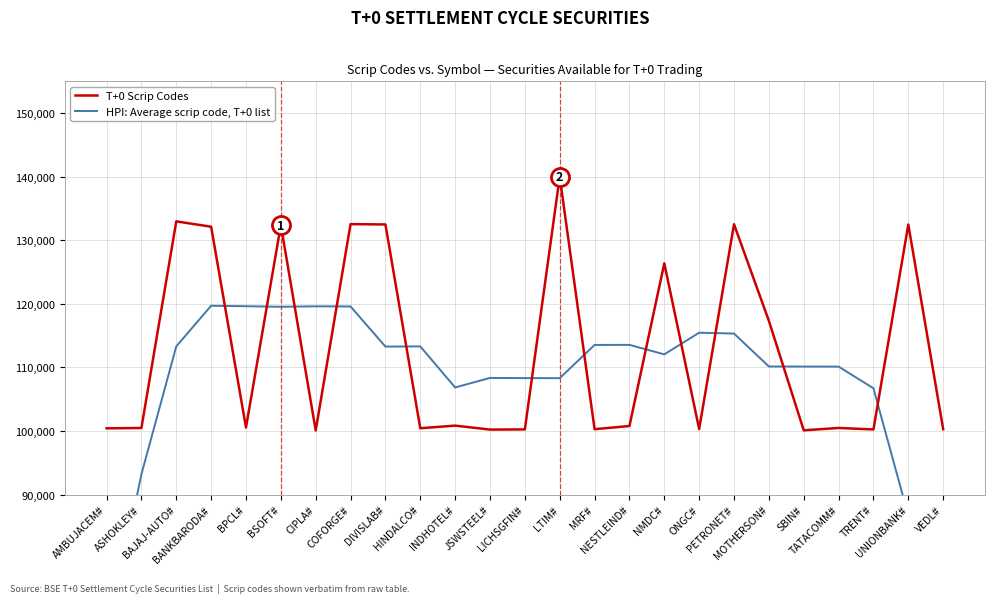

Rank the series at INDHOTEL# from lowest to highest value.

T+0 Scrip Codes, HPI: Average scrip code, T+0 list